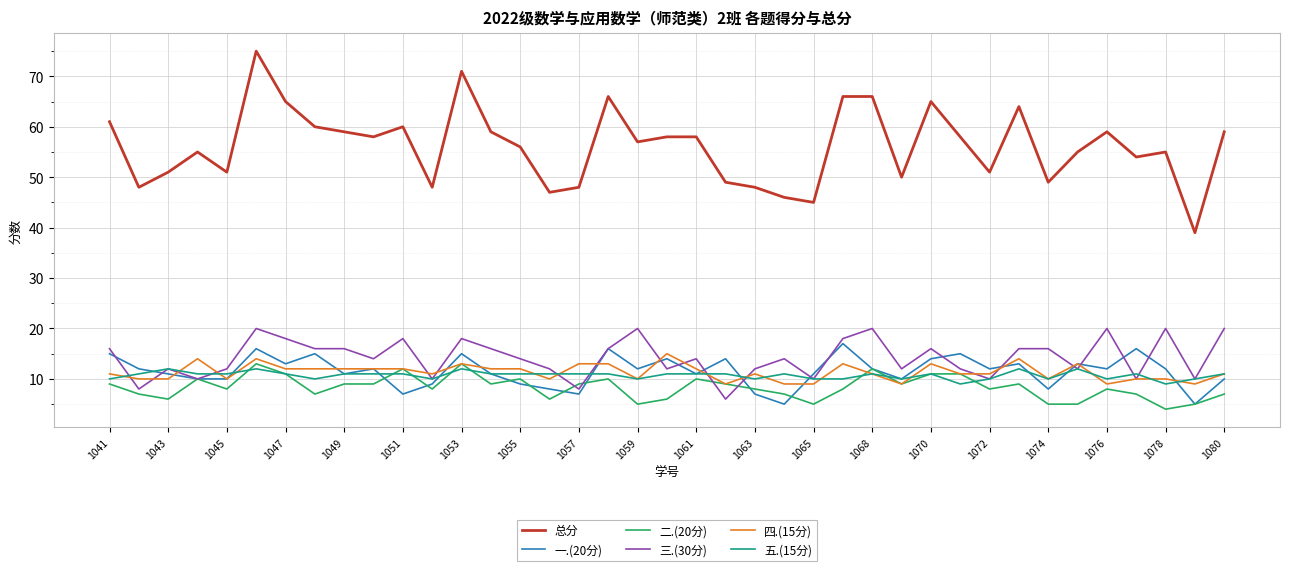

Which series has the widest spread of values?

总分